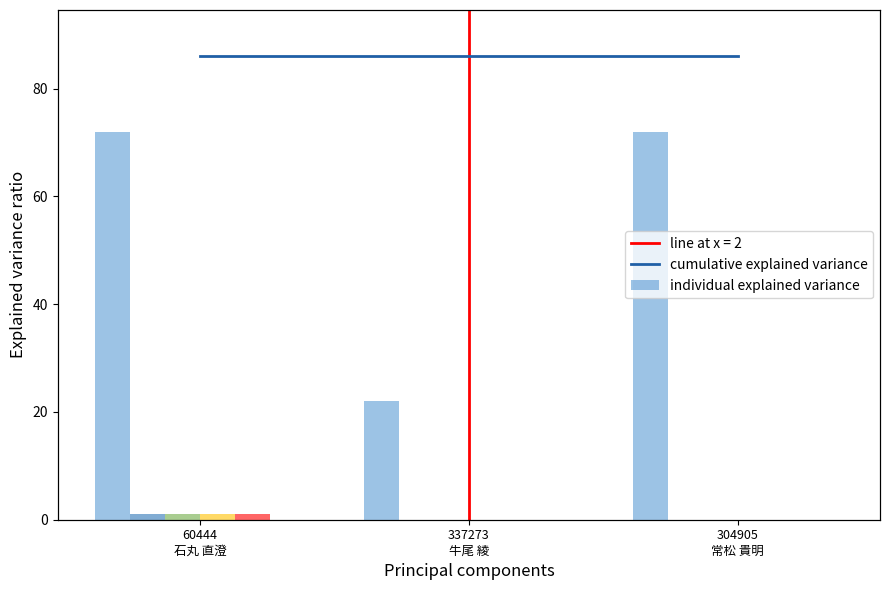

At which category is the sum across all series the highest?

60444
石丸 直澄